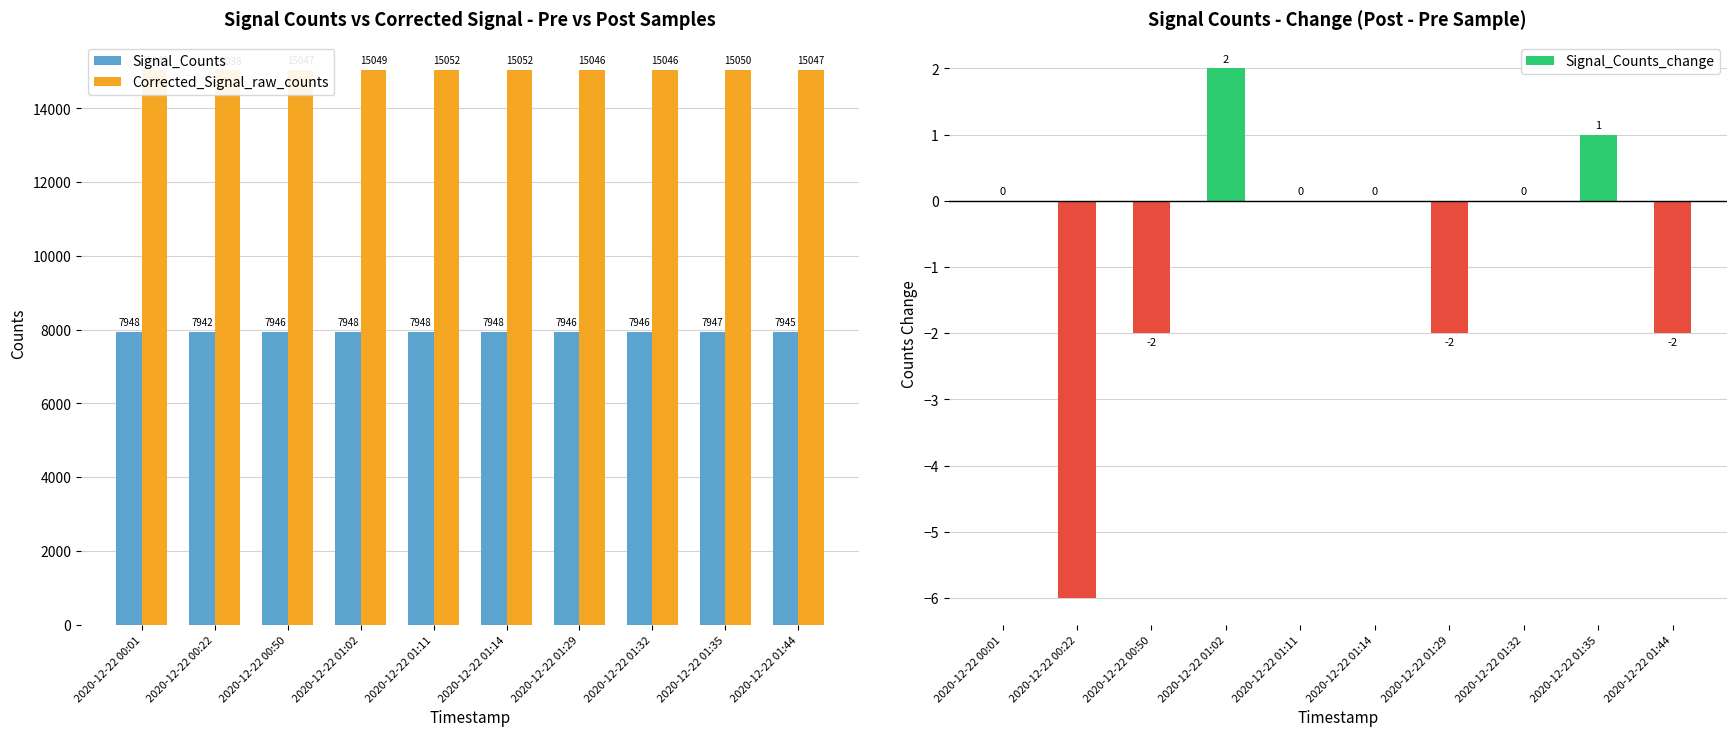

What is the value of the Signal_Counts bar at the 1st from the left?

7948